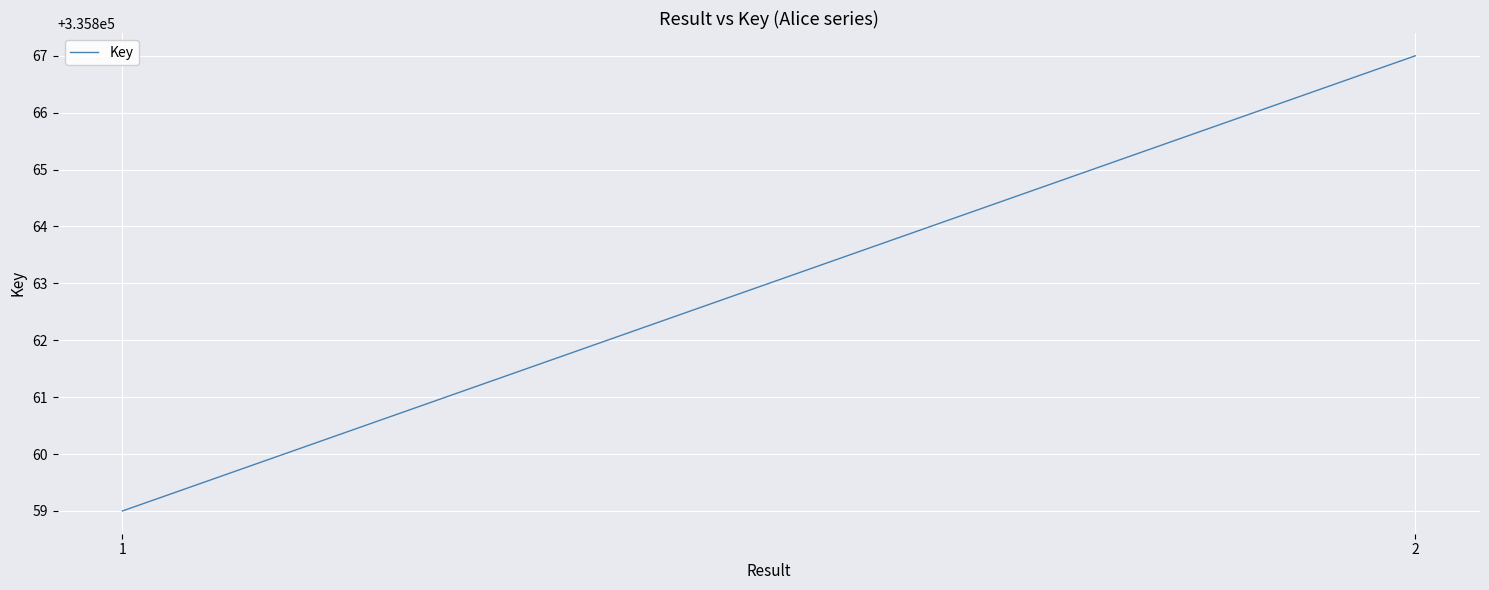

Does the chart display data point markers on the line(s)?

No